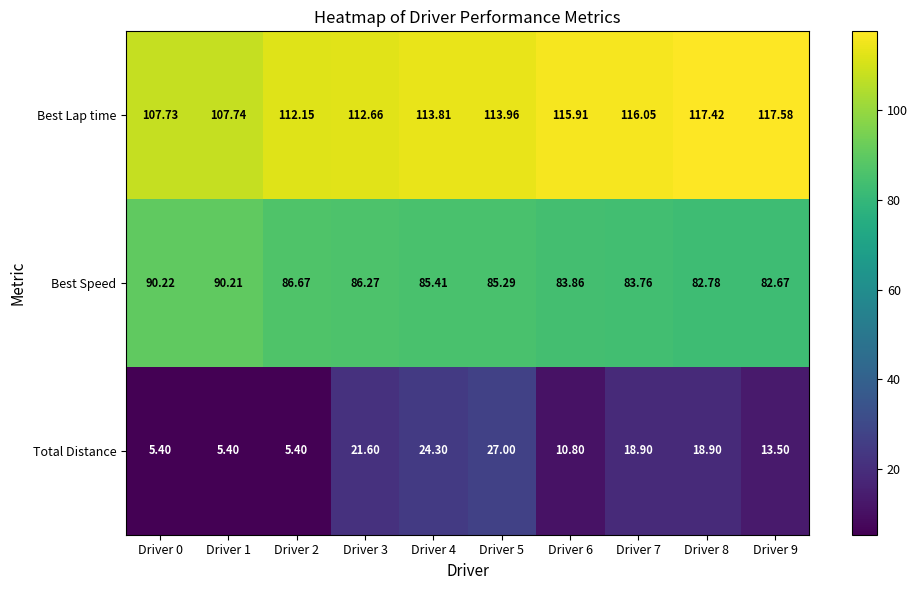

Which series changed the most between Driver 4 and Driver 5?

Total Distance